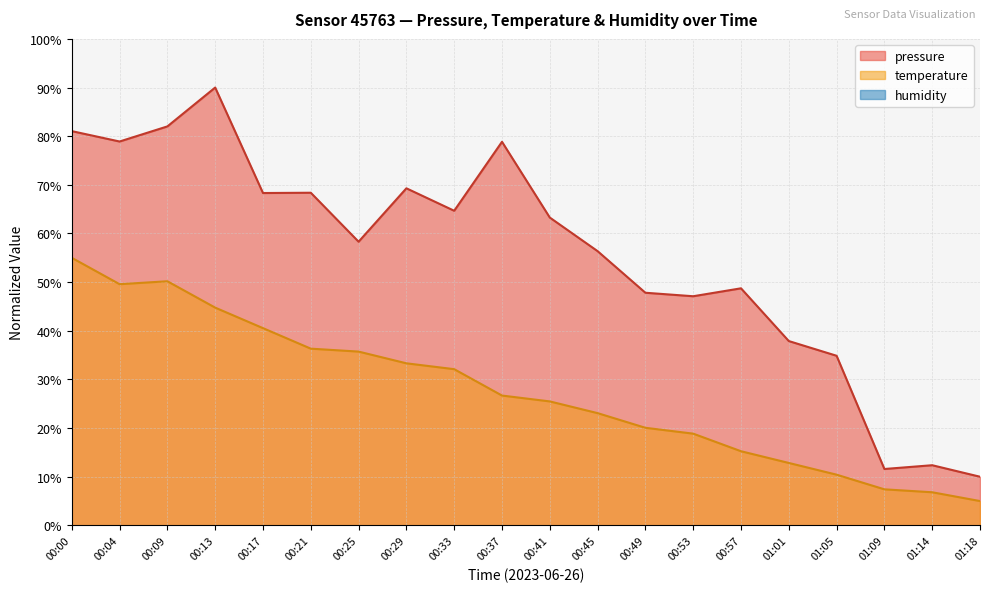

Does the chart have visible grid lines?

Yes